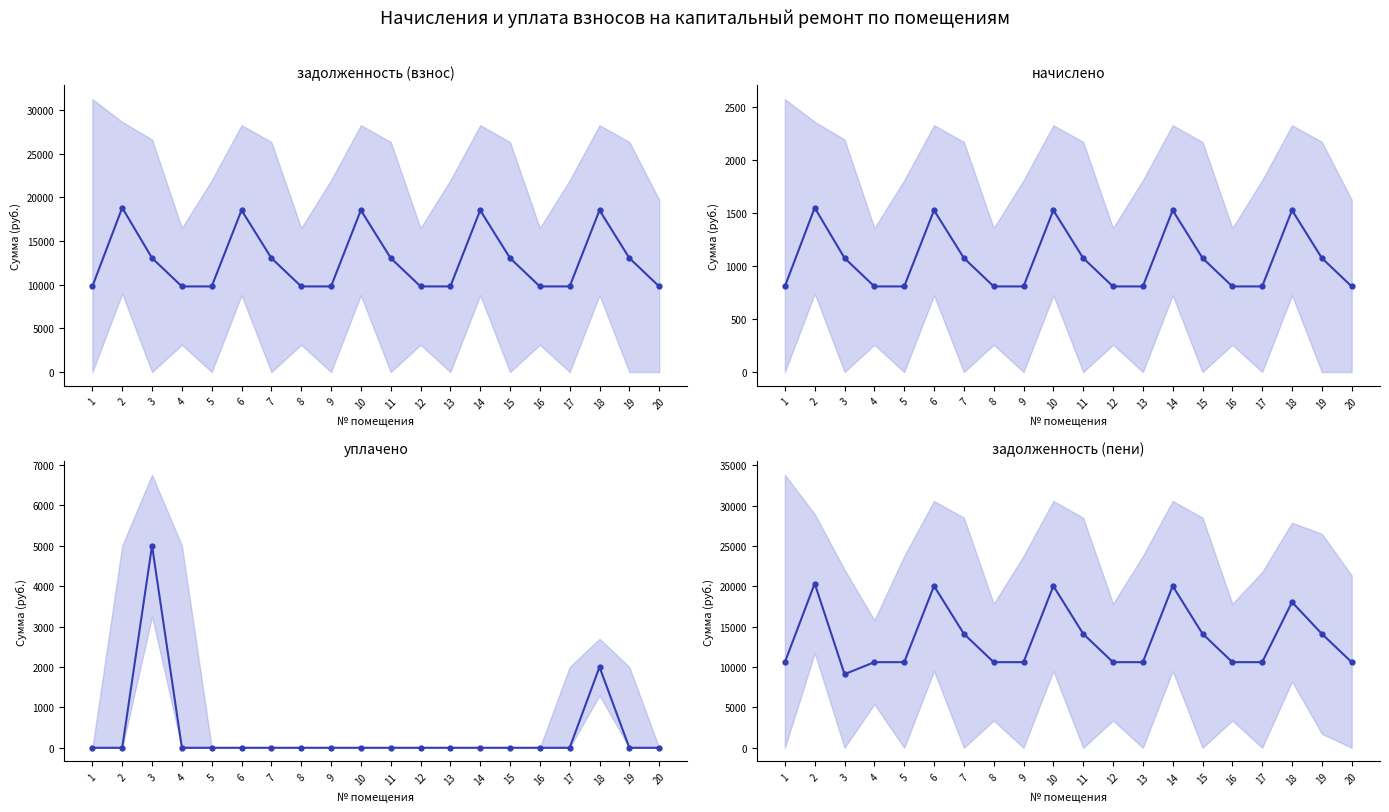

Between 2 and 12, which series saw the biggest shift?

задолженность (пени) (mean)